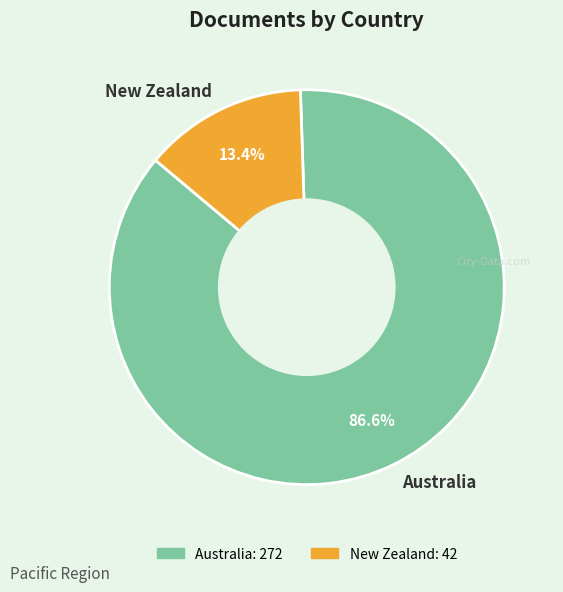

Combined, do New Zealand and Australia account for over 50%?

Yes